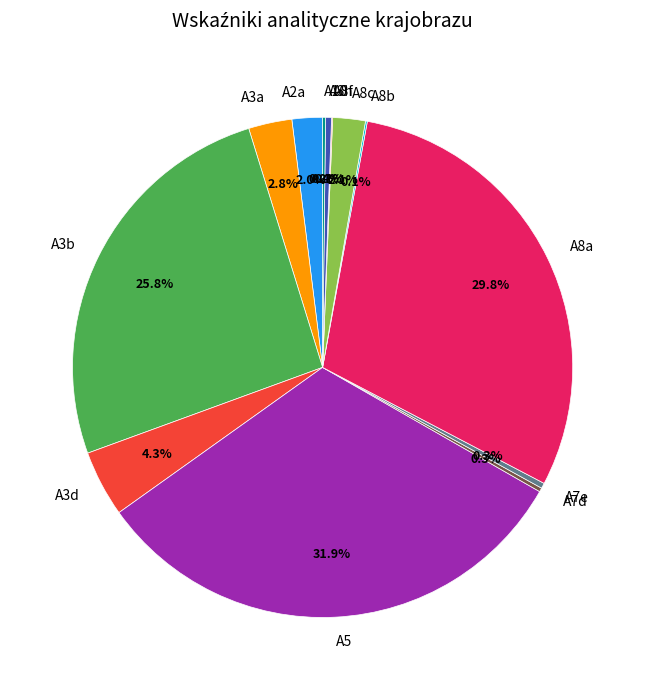

What is the largest slice in the pie chart?

A5